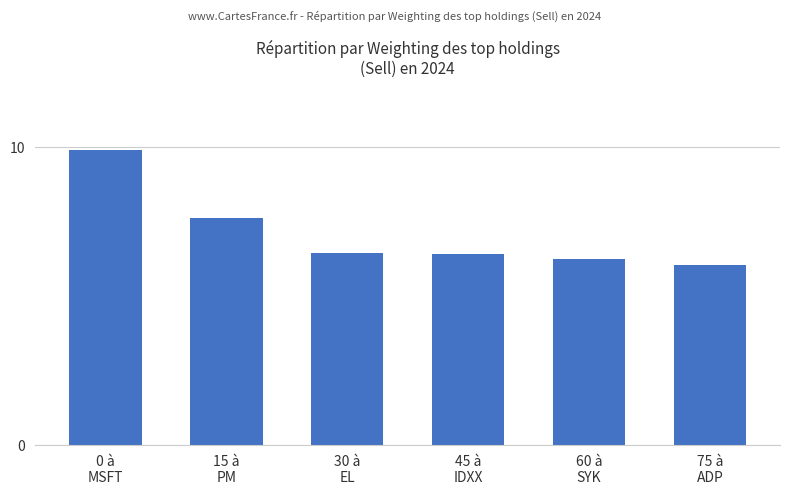

What is the label of the 4th bar from the left?

45 à
IDXX